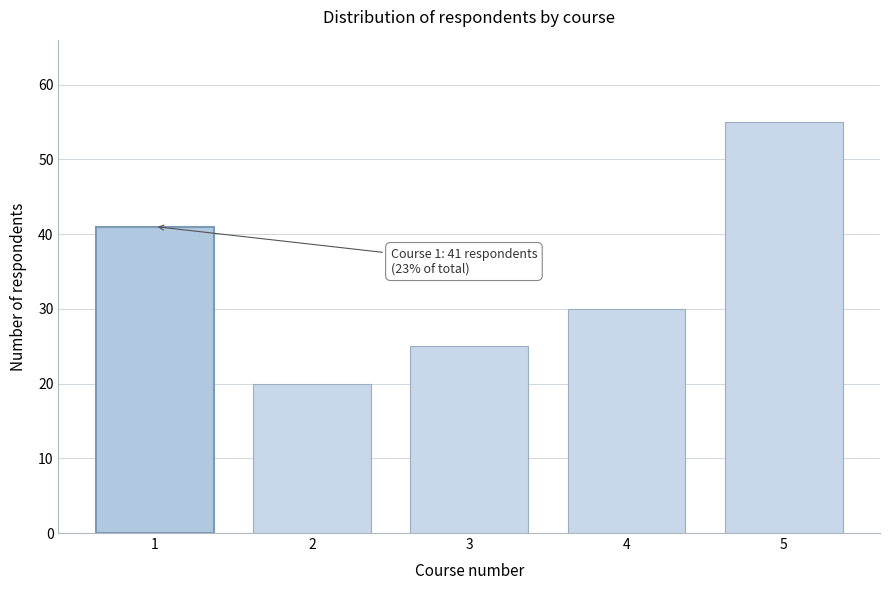

Reading left to right, list all the values displayed in this chart.

1=41	2=20	3=25	4=30	5=55